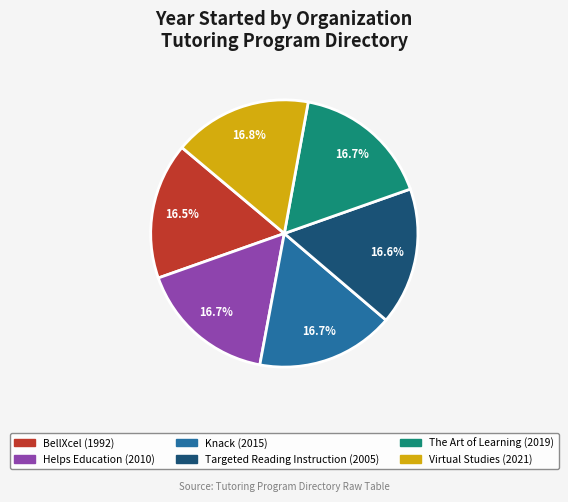

To the nearest percent, what is the average slice percentage?

17%